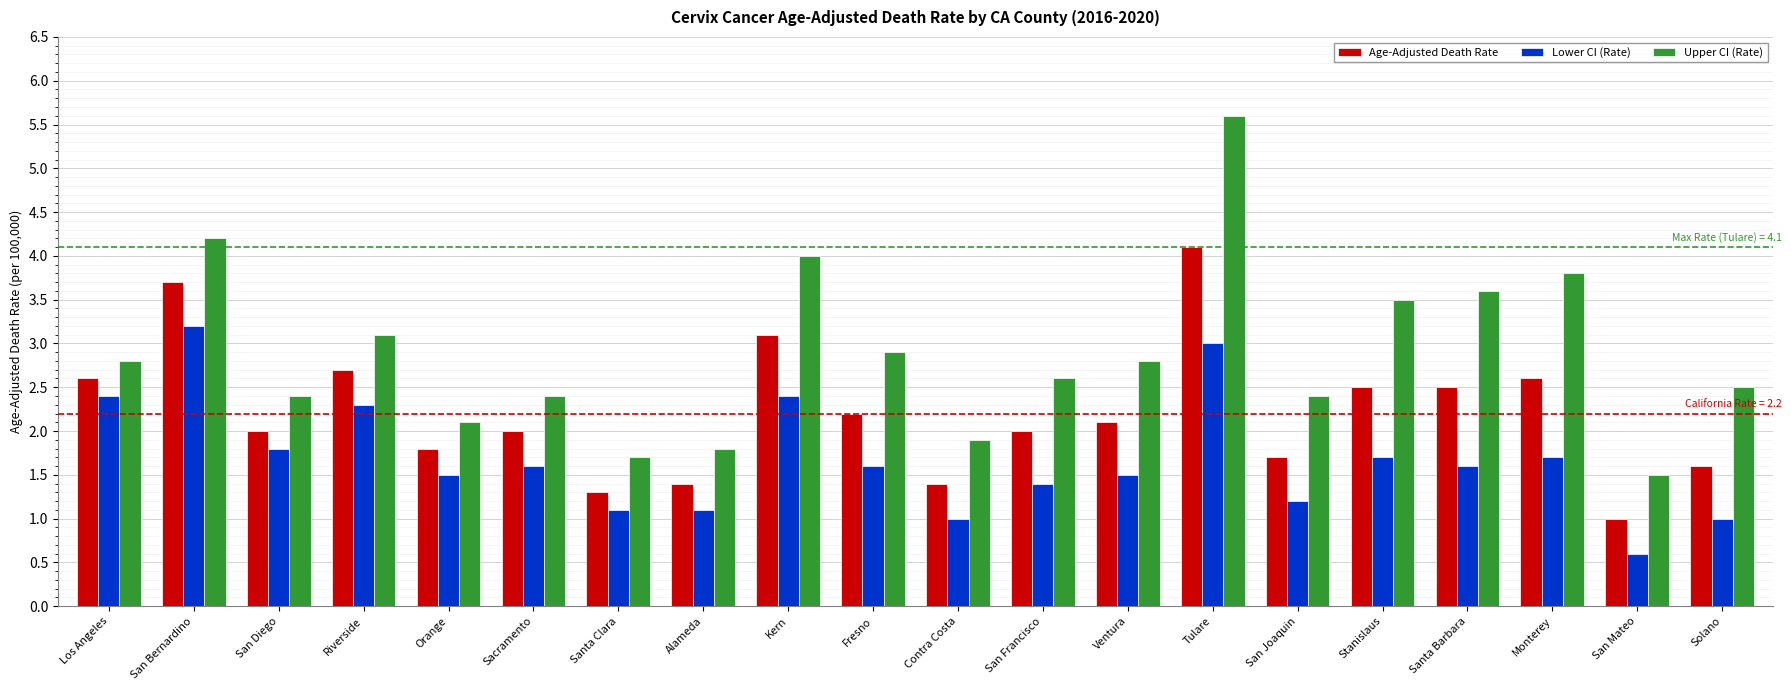

Which series has the largest range (max minus min)?

Upper CI (Rate)